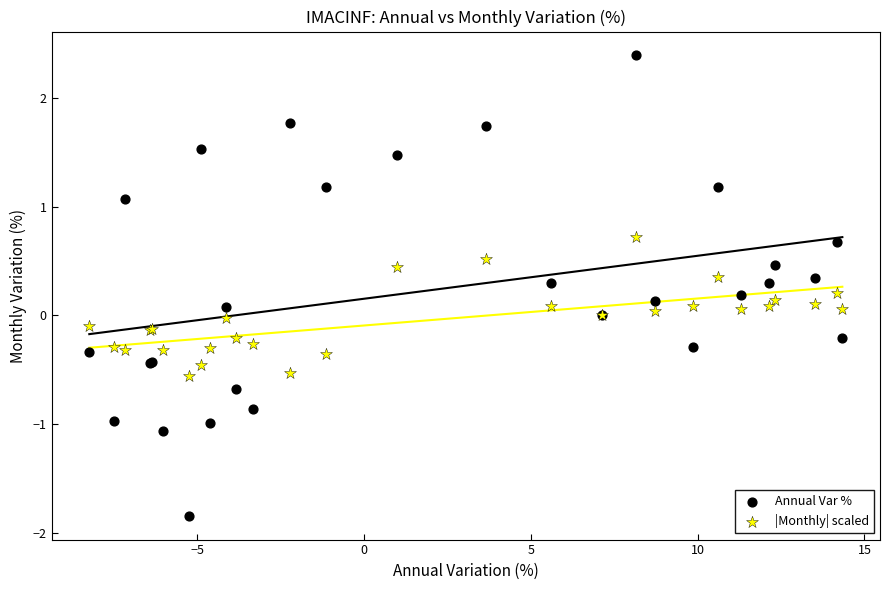

Which series has the largest Y range (max minus min)?

Annual Var %